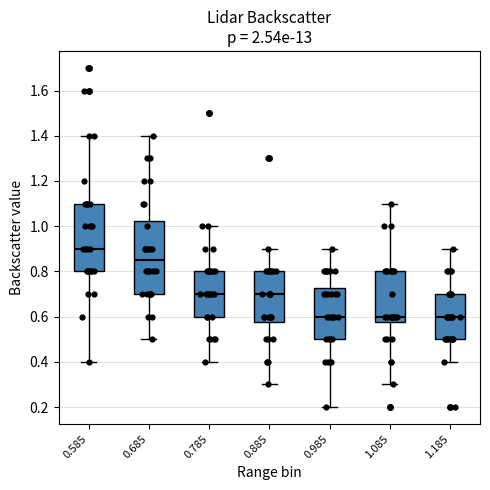

Reading left to right, transcribe this box plot: for each box, give where its median line is, the range the box spans, and where its two whiskers end, as read against the y-axis. The values are not printed on the chart, so give them approximately, as read against the axis.

0.585: median 0.90, box 0.80 to 1.10, whiskers 0.40 to 1.40
0.685: median 0.86, box 0.70 to 1.02, whiskers 0.50 to 1.40
0.785: median 0.70, box 0.60 to 0.80, whiskers 0.40 to 1.00
0.885: median 0.70, box 0.58 to 0.80, whiskers 0.30 to 0.90
0.985: median 0.60, box 0.50 to 0.72, whiskers 0.20 to 0.90
1.085: median 0.60, box 0.58 to 0.80, whiskers 0.30 to 1.10
1.185: median 0.60, box 0.50 to 0.70, whiskers 0.40 to 0.90